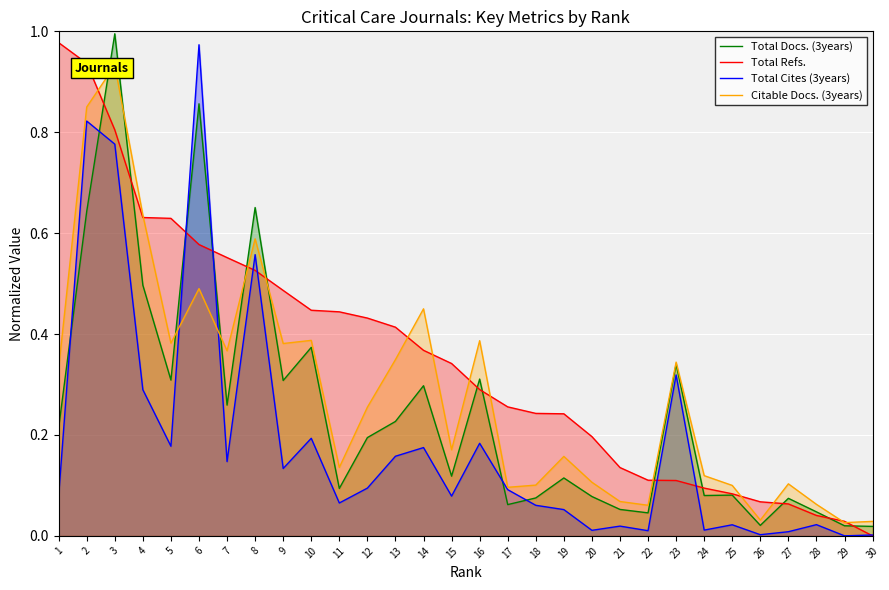

What is the sum of all Total Refs. values?

10.5